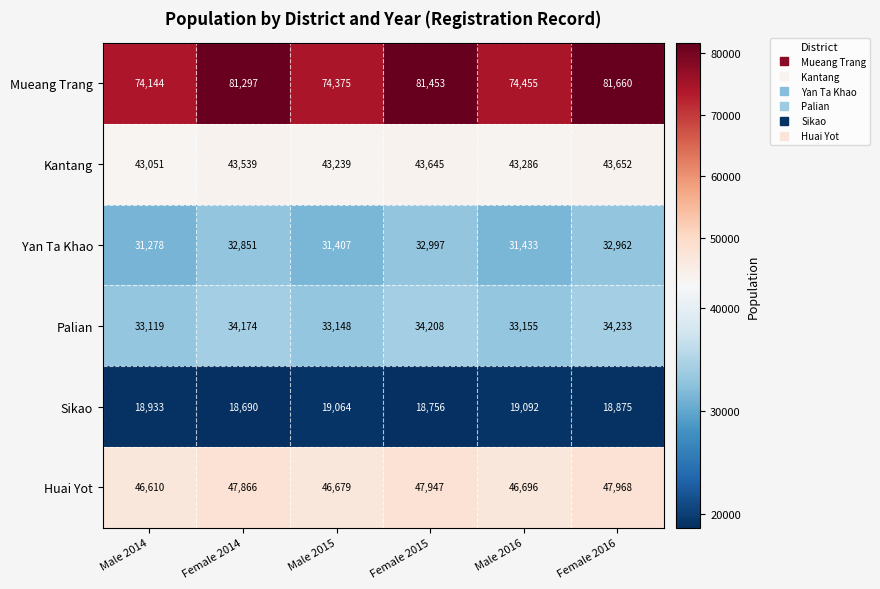

Which series has the largest total across all categories?

Mueang Trang